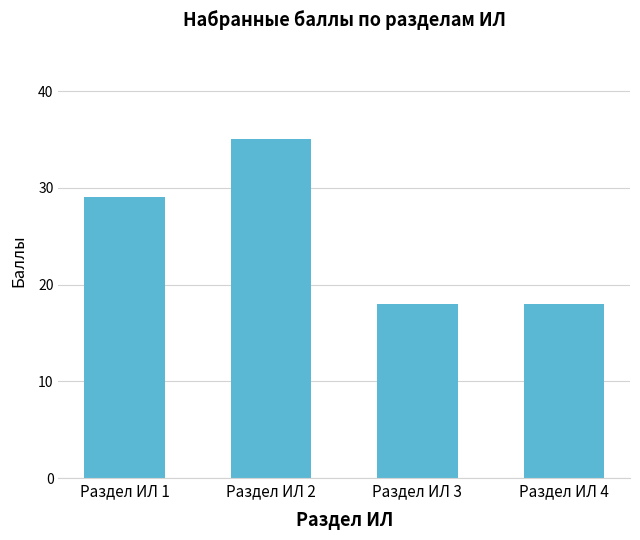

The chart shows a value of 18 at Раздел ИЛ 3. True or false?

True